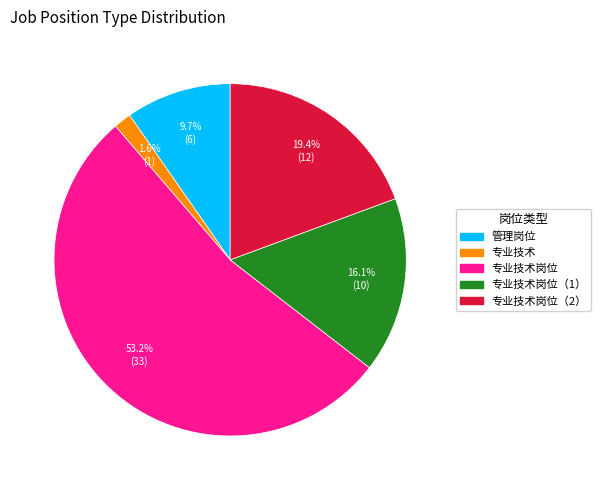

Does any single category account for the majority?

Yes